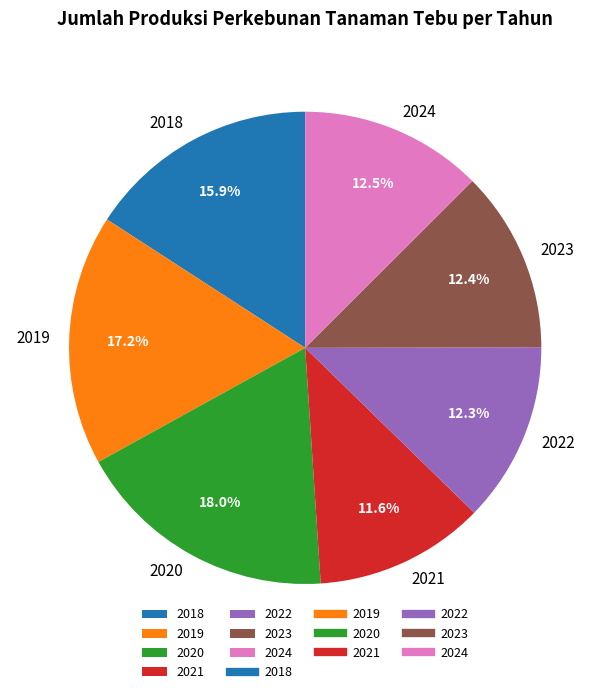

The 2024 slice represents 7% of the pie. True or false?

False